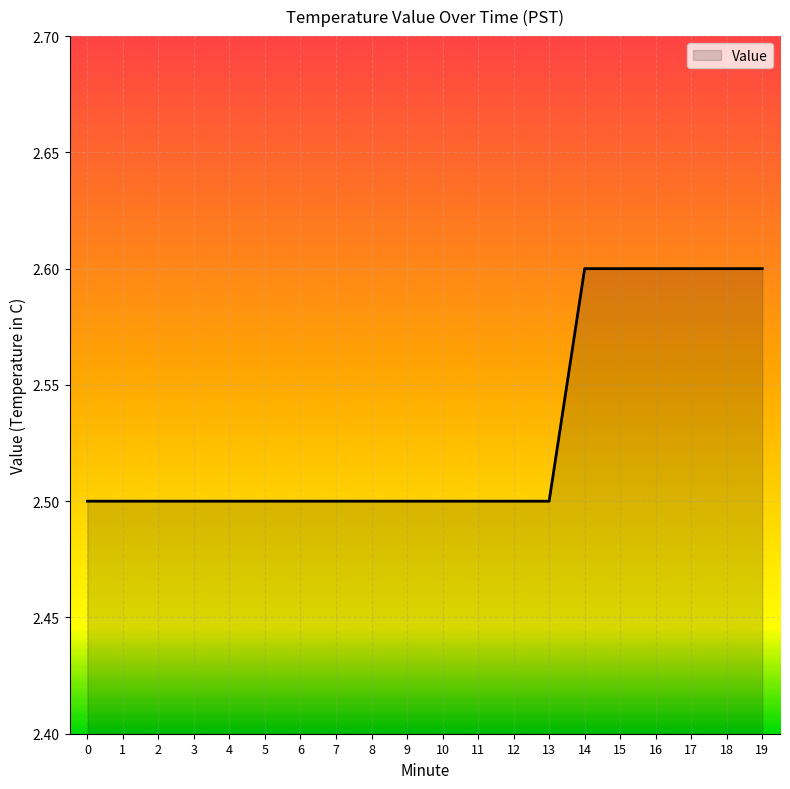

Reading left to right, transcribe all the data shown in this chart.

2.5	2.5	2.5	2.5	2.5	2.5	2.5	2.5	2.5	2.5	2.5	2.5	2.5	2.5	2.6	2.6	2.6	2.6	2.6	2.6